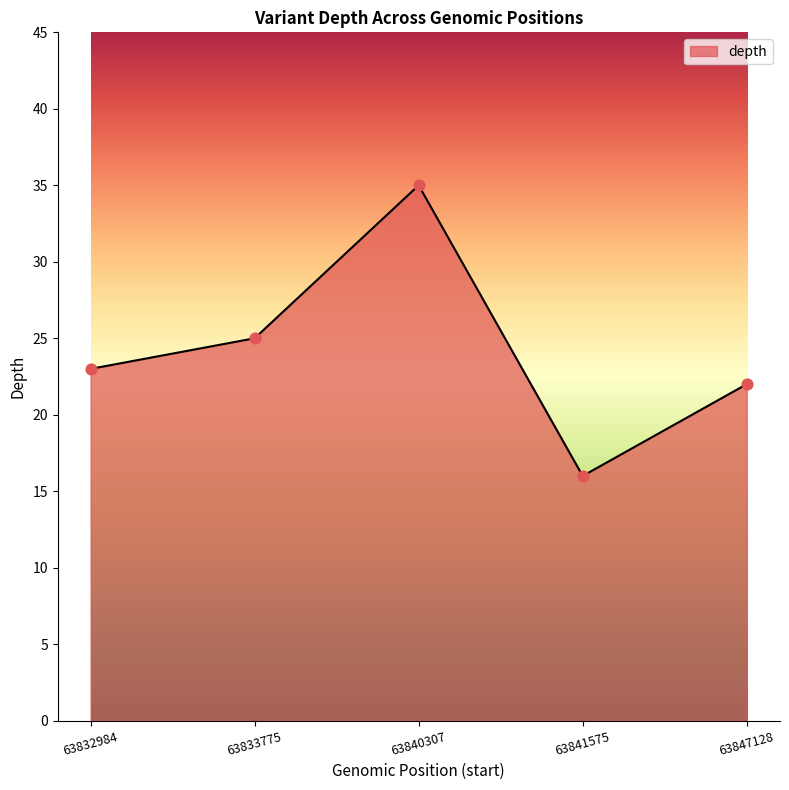

What is the change in value from 63832984 to 63847128?

-1